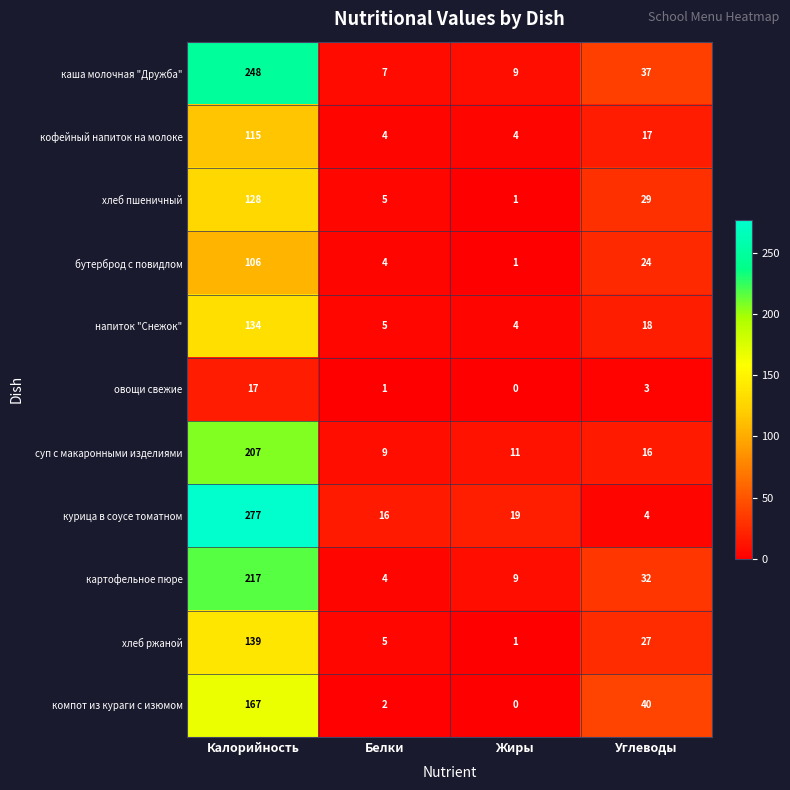

Which series has the largest total across all categories?

курица в соусе томатном